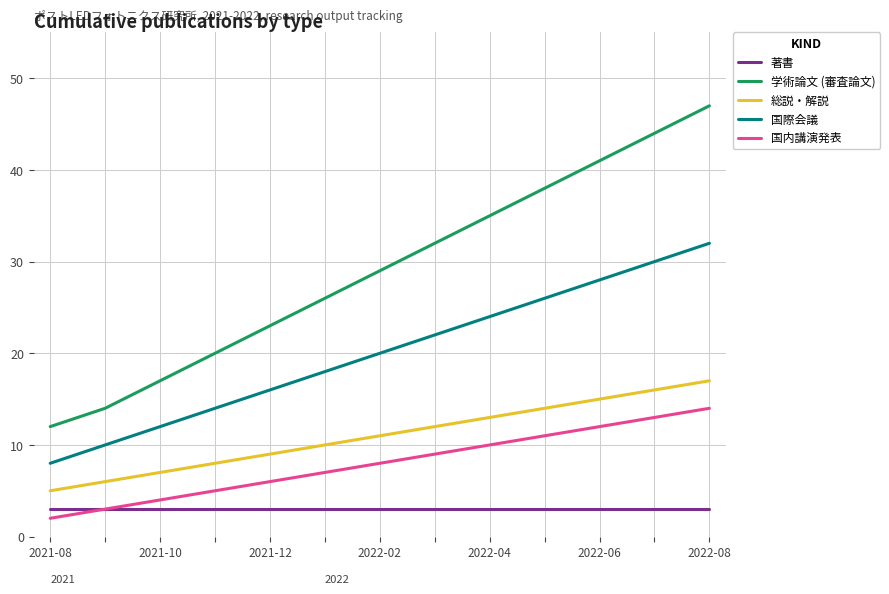

Rank the series by their maximum value, from highest to lowest.

学術論文 (審査論文), 国際会議, 総説・解説, 国内講演発表, 著書